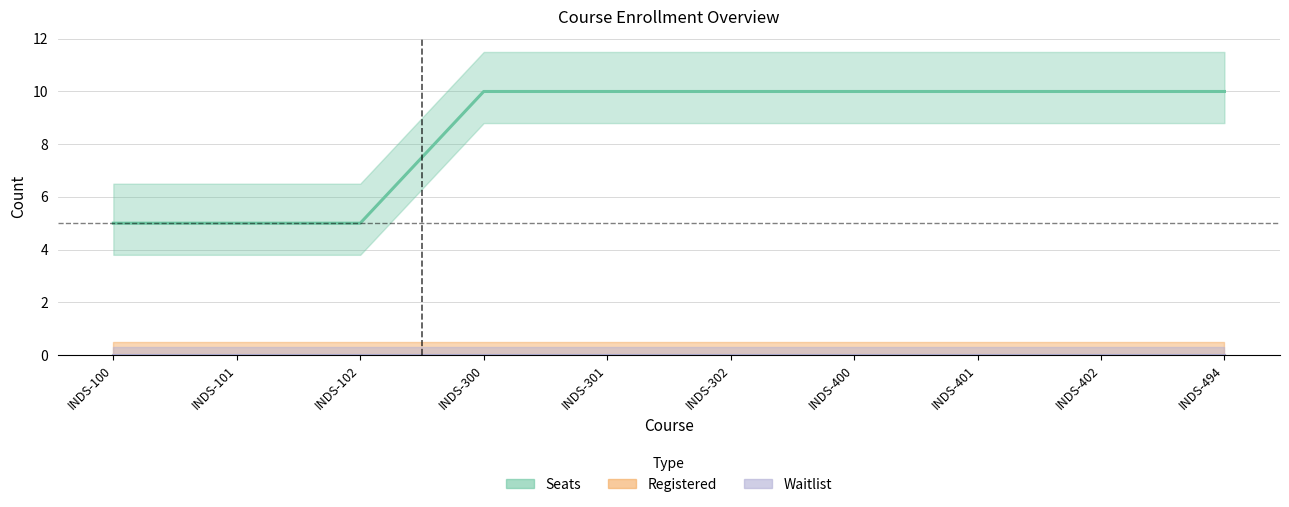

True or false: Seats and Registered cross at least once.

False